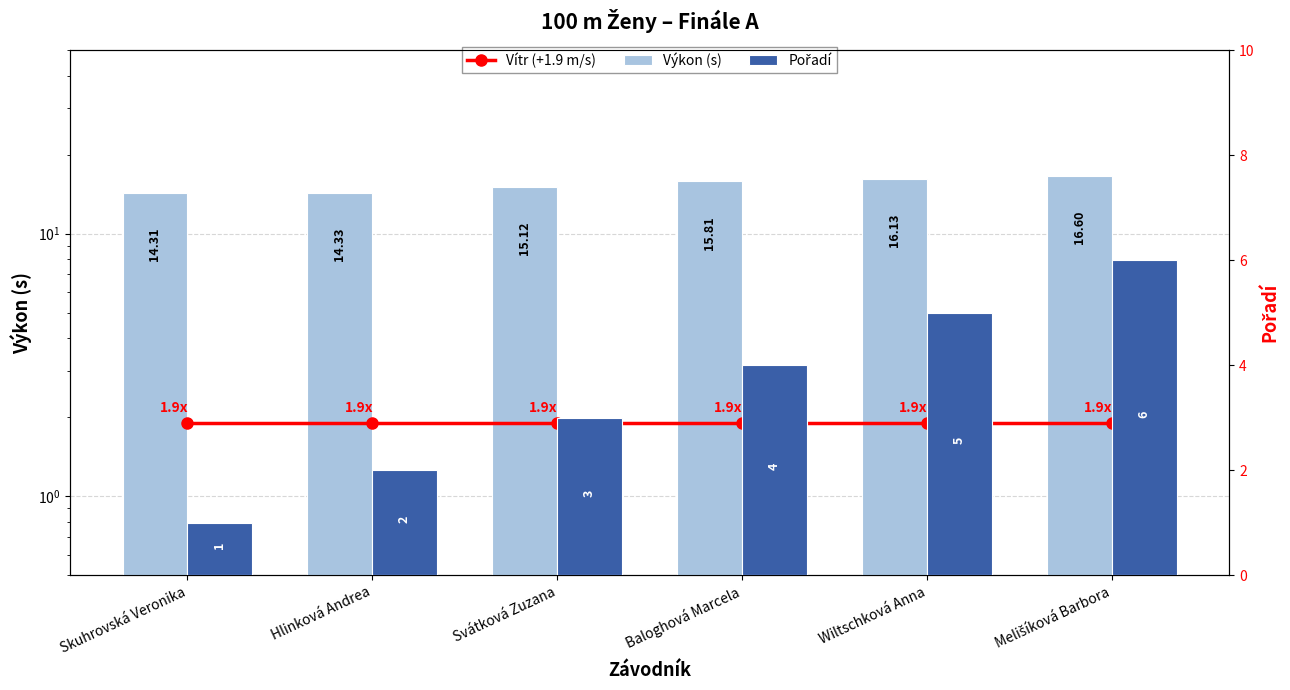

The Výkon (s) series shows 15.8 at Baloghová Marcela. True or false?

True